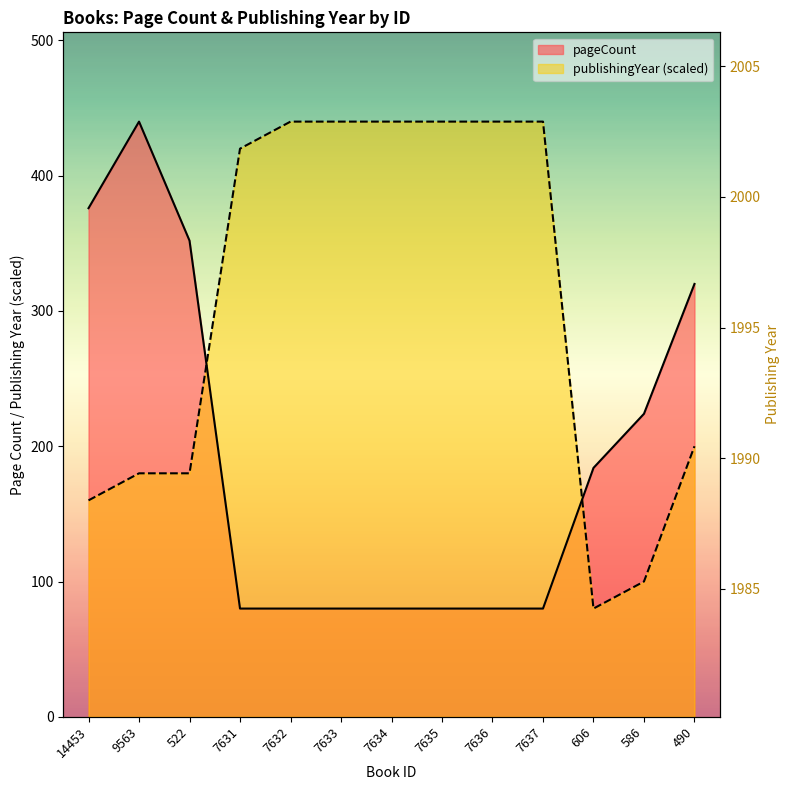

Between which two adjacent categories do publishingYear and pageCount first intersect?

522 and 7631